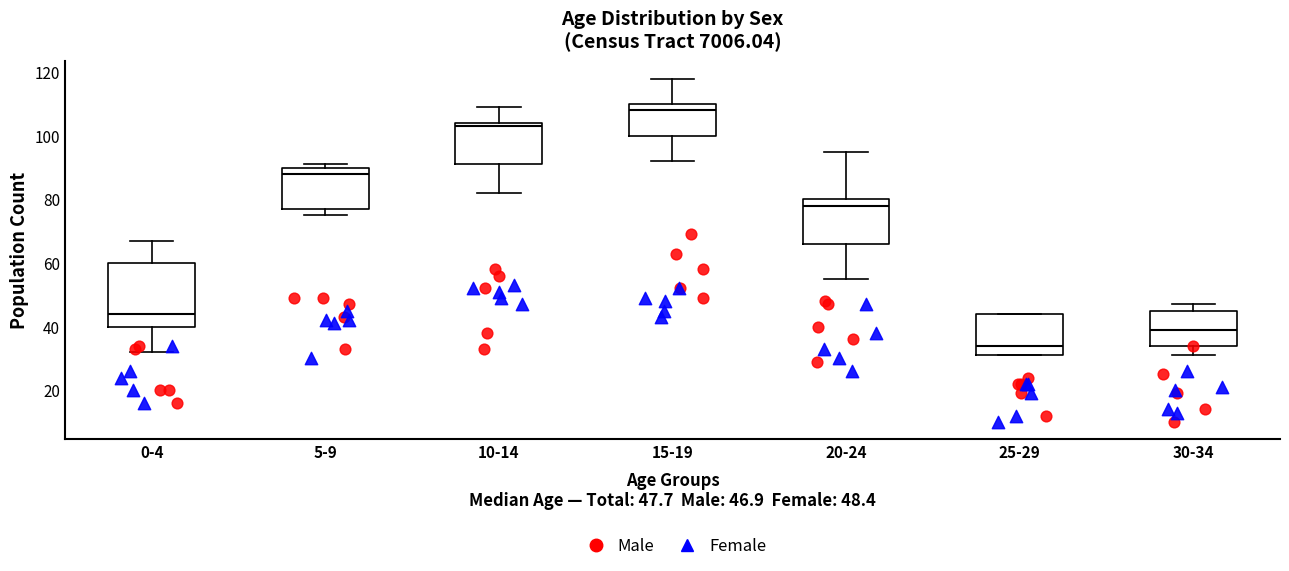

Which box has the highest median line?

15-19